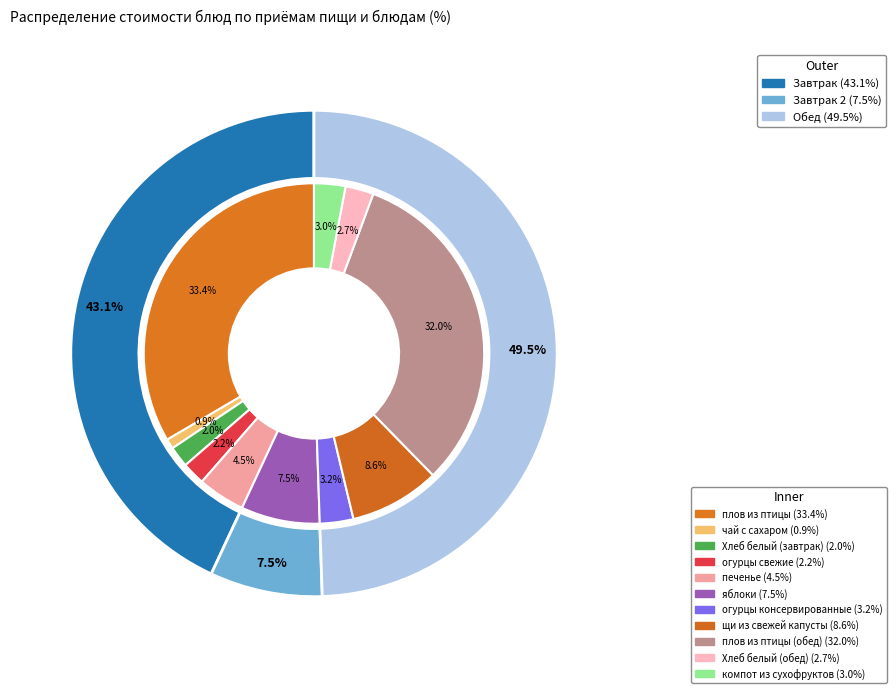

To the nearest percent, what is the difference between the Хлеб белый (обед) and огурцы свежие slice percentages?

1%